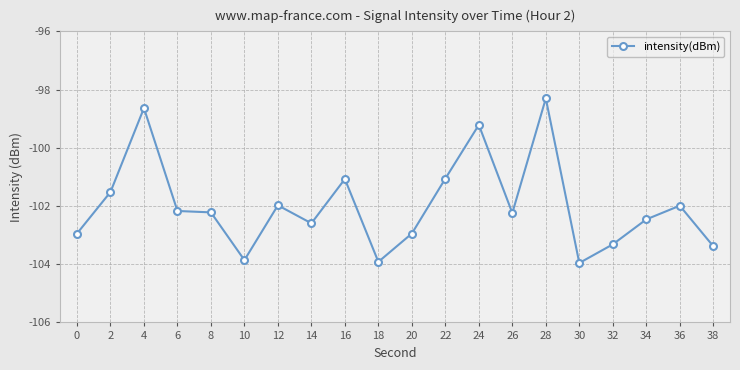

What is the minimum value shown in the chart?

-104.0